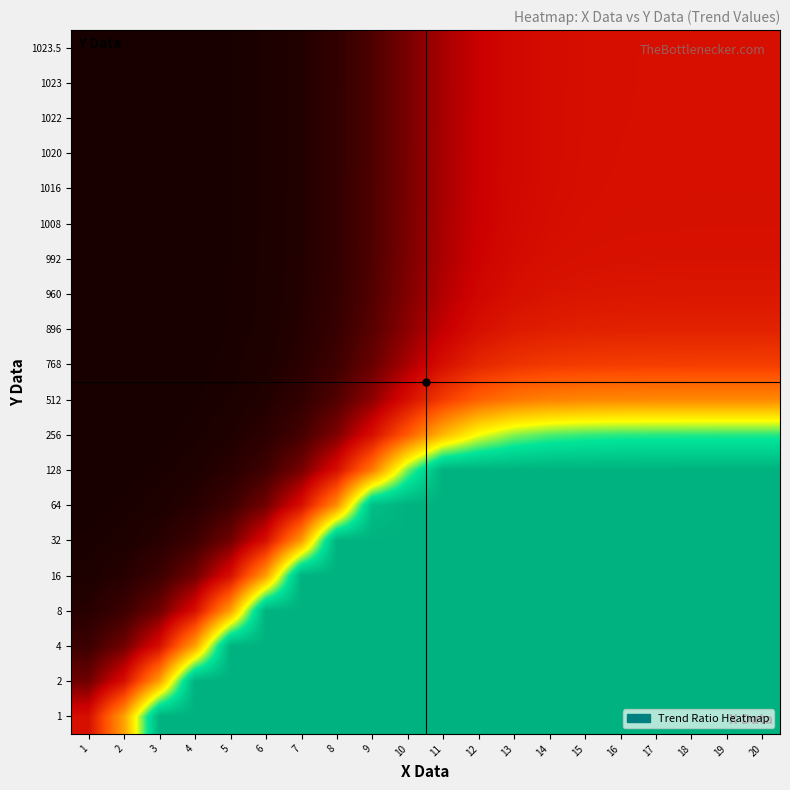

How many distinct data groups are displayed?

20